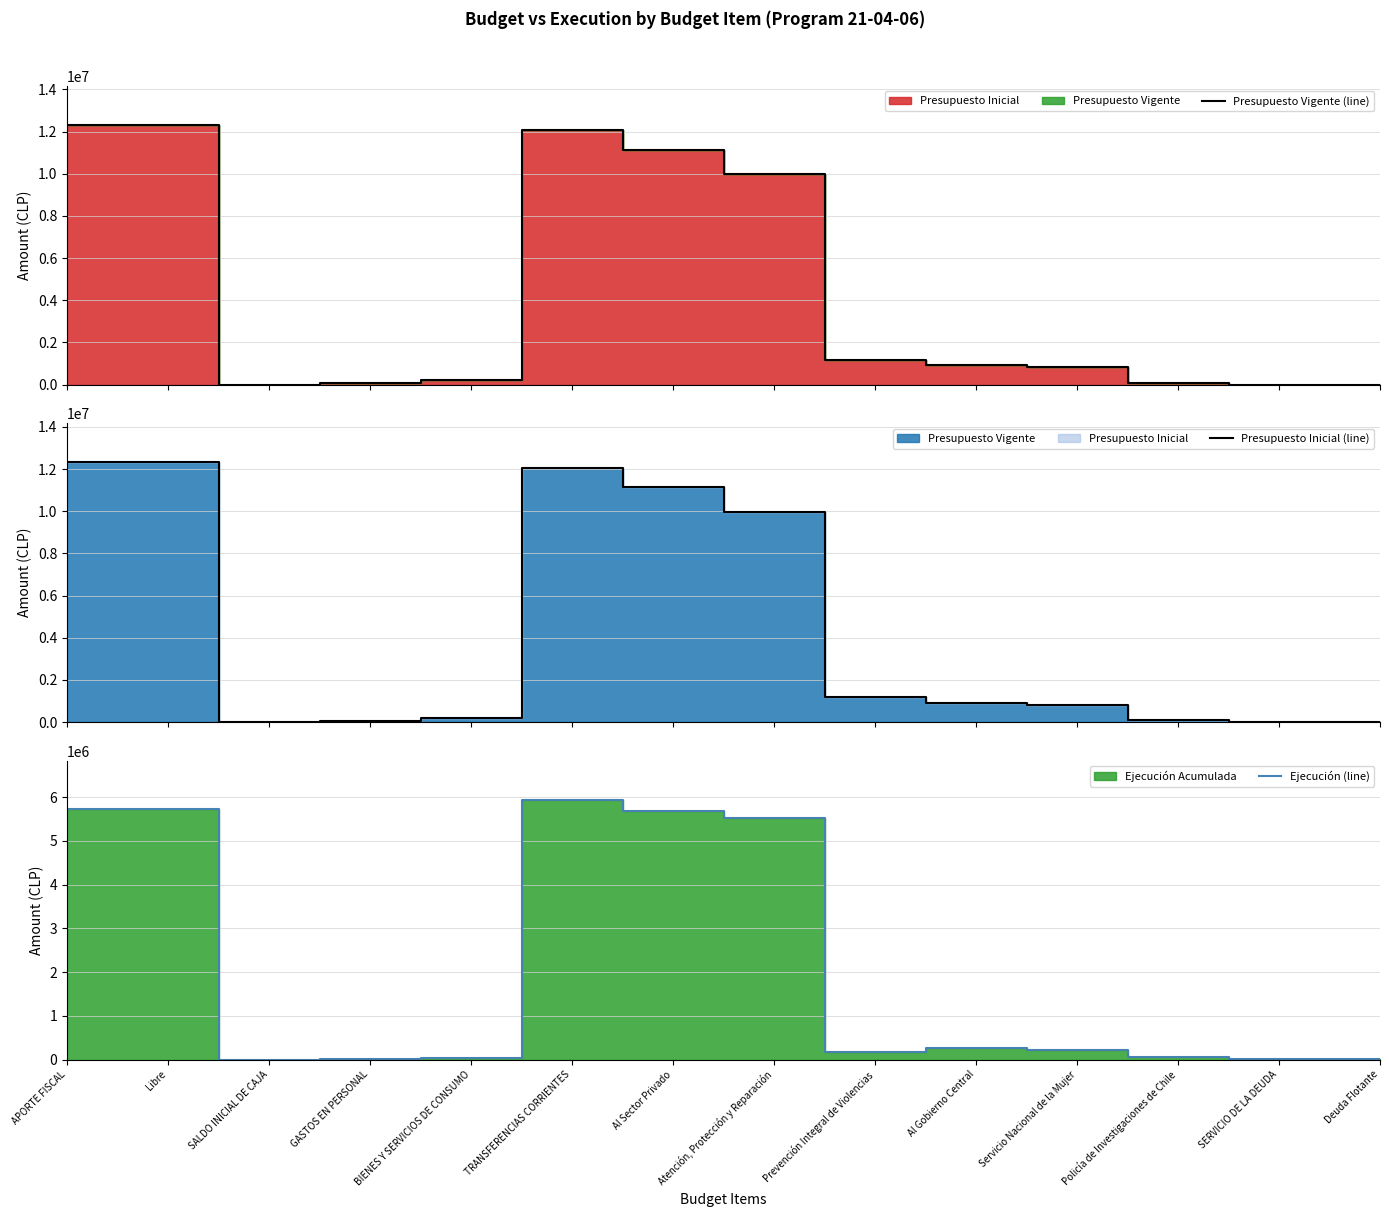

Reading left to right, transcribe all the data shown in this chart.

Presupuesto Vigente (line): APORTE FISCAL=12328058	Libre=12328058	SALDO INICIAL DE CAJA=500	GASTOS EN PERSONAL=64038	BIENES Y SERVICIOS DE CONSUMO=211497	TRANSFERENCIAS CORRIENTES=12052523	Al Sector Privado=11148863	Atención, Protección y Reparación=9982698	Prevención Integral de Violencias=1166165	Al Gobierno Central=903660	Servicio Nacional de la Mujer=827908	Policía de Investigaciones de Chile=75752	SERVICIO DE LA DEUDA=500	Deuda Flotante=500
Presupuesto Inicial (line): APORTE FISCAL=12328058	Libre=12328058	SALDO INICIAL DE CAJA=500	GASTOS EN PERSONAL=64038	BIENES Y SERVICIOS DE CONSUMO=211497	TRANSFERENCIAS CORRIENTES=12052523	Al Sector Privado=11148863	Atención, Protección y Reparación=9982698	Prevención Integral de Violencias=1166165	Al Gobierno Central=903660	Servicio Nacional de la Mujer=827908	Policía de Investigaciones de Chile=75752	SERVICIO DE LA DEUDA=500	Deuda Flotante=500
Ejecución (line): APORTE FISCAL=5724037	Libre=5724037	SALDO INICIAL DE CAJA=0	GASTOS EN PERSONAL=19046	BIENES Y SERVICIOS DE CONSUMO=24332	TRANSFERENCIAS CORRIENTES=5943052	Al Sector Privado=5688805	Atención, Protección y Reparación=5519218	Prevención Integral de Violencias=169587	Al Gobierno Central=254247	Servicio Nacional de la Mujer=206976	Policía de Investigaciones de Chile=47271	SERVICIO DE LA DEUDA=1174	Deuda Flotante=1174